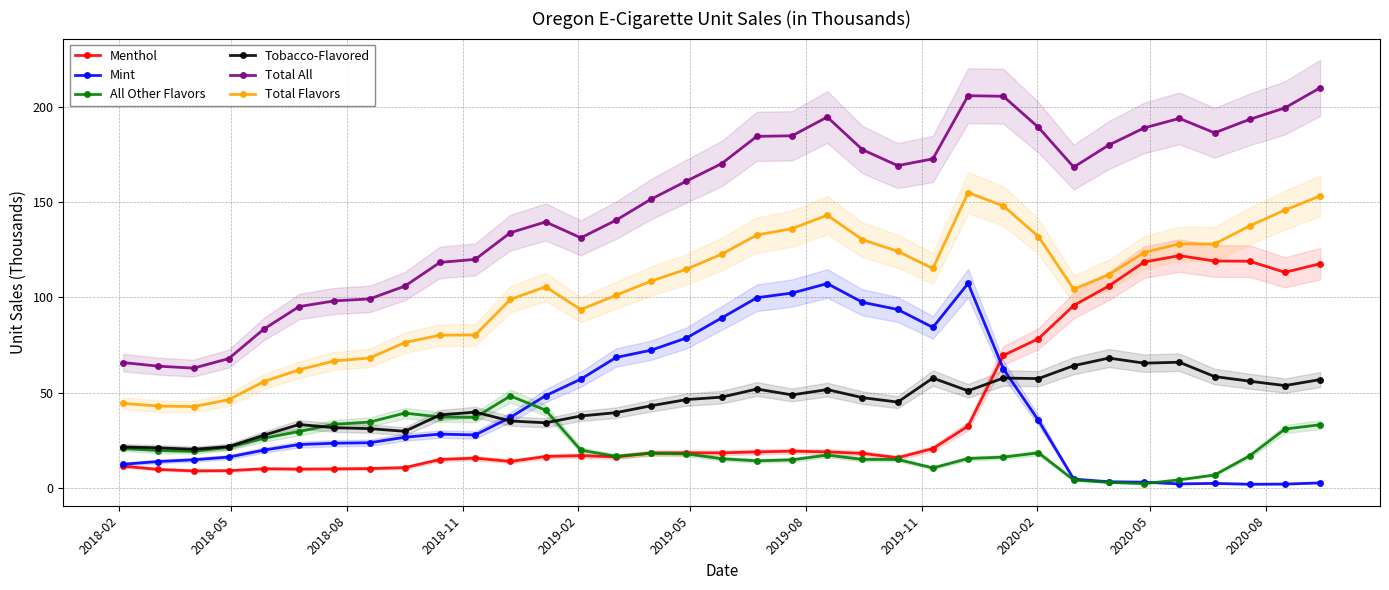

In Mint, how many points are lower than both neighbors (excluding endpoints)?

4